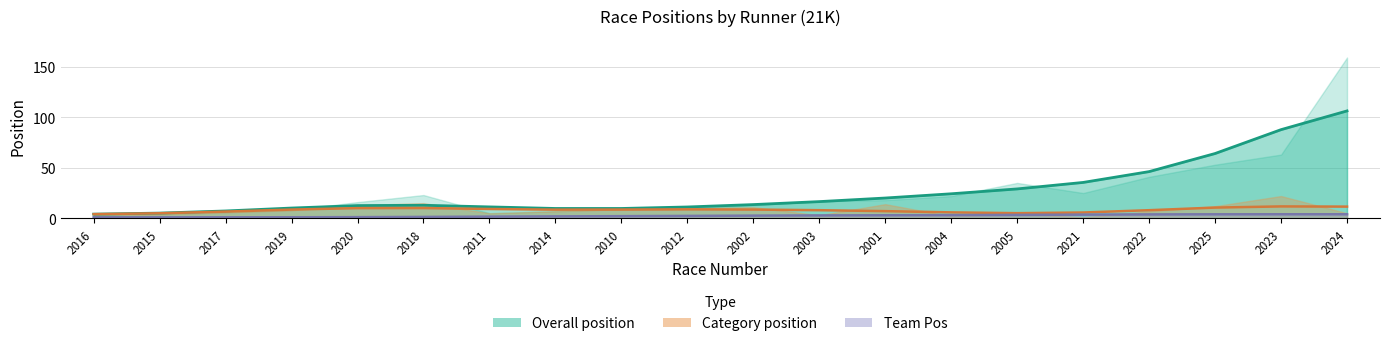

How many interior local valleys does the Category position series have?

4